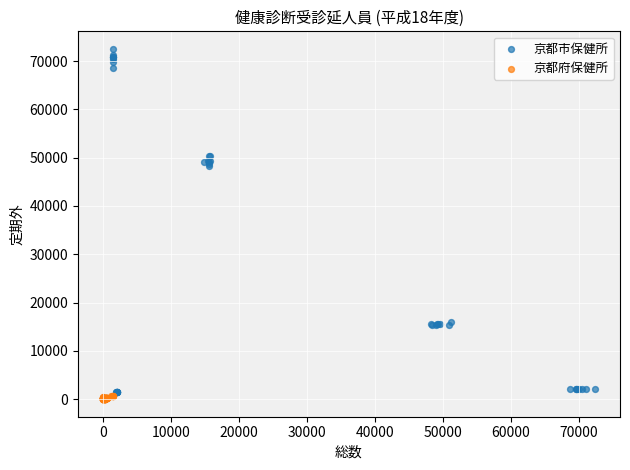

Which series has the largest Y range (max minus min)?

京都市保健所